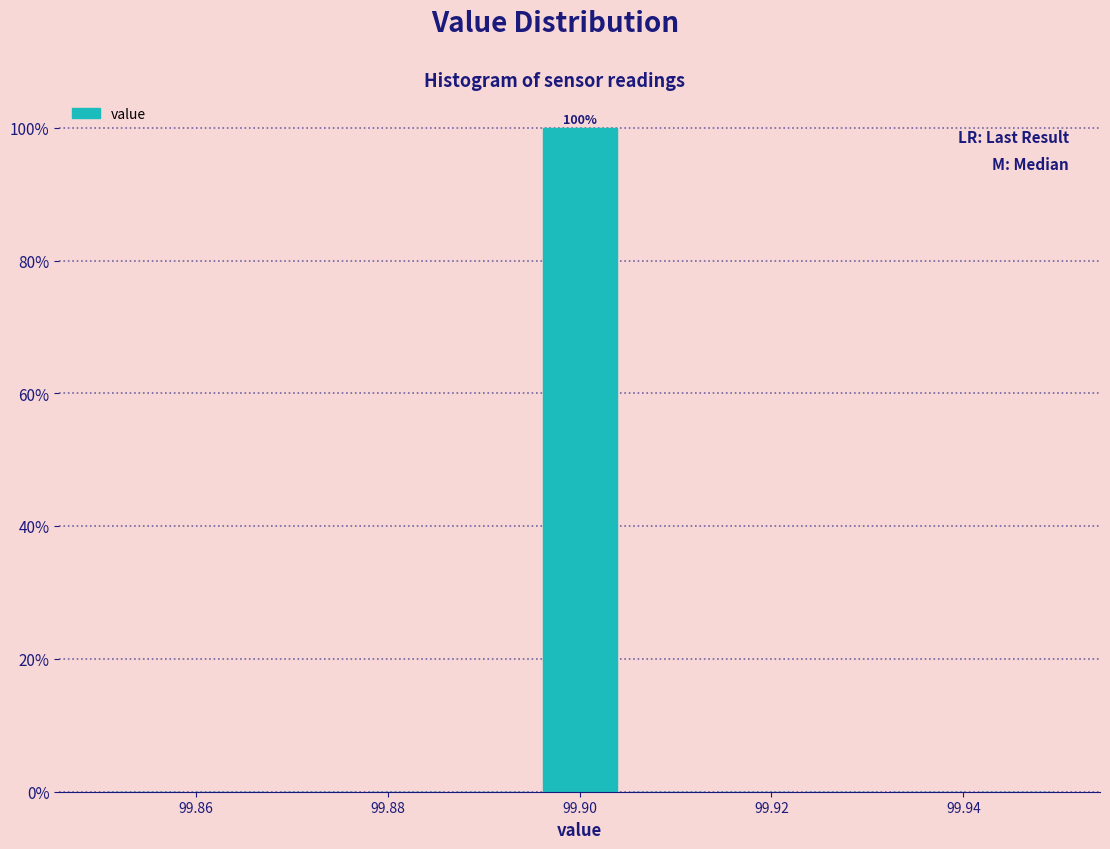

Which range on the x-axis has the tallest bar?

99.896 to 99.904